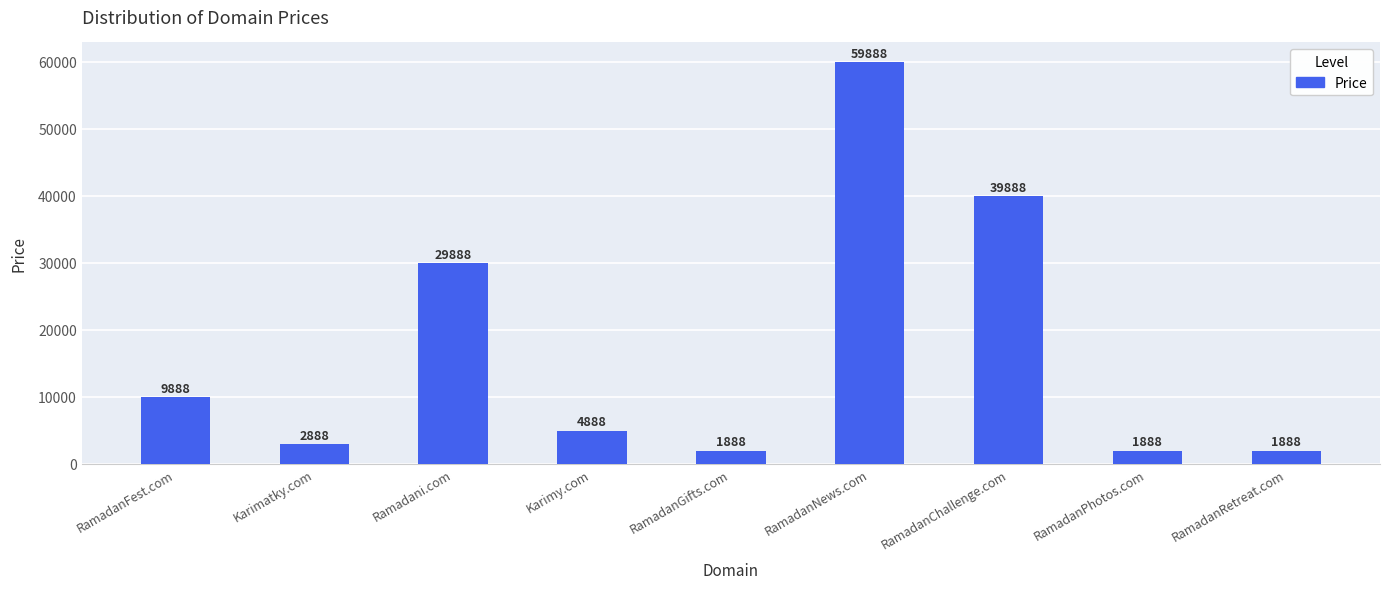

Read the value at RamadanGifts.com, to the nearest 10.

1890